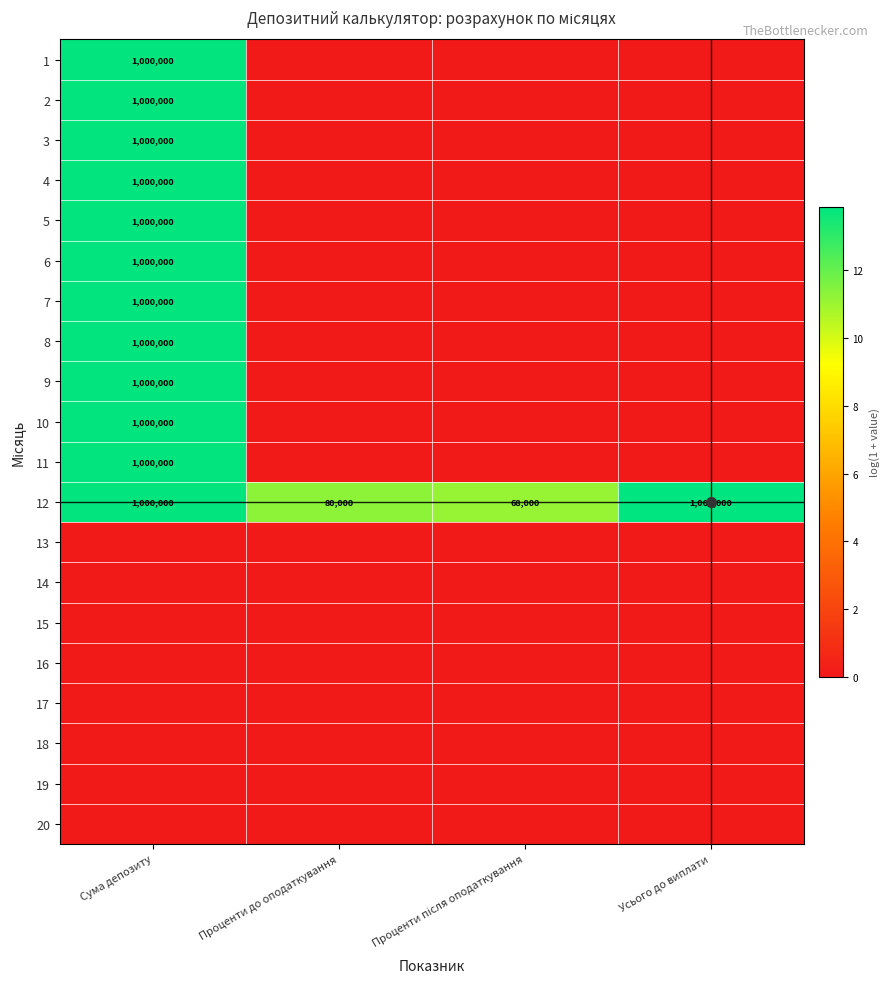

Which category has the lowest value in the 4 series?

Проценти до оподаткування